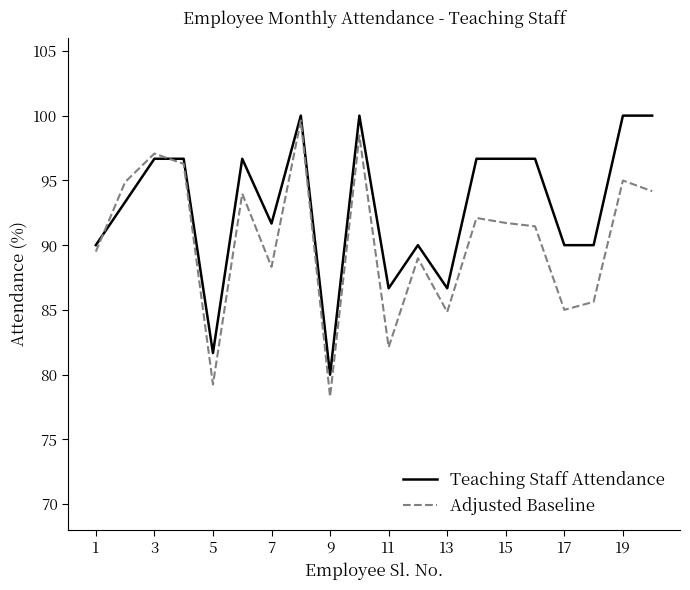

Which series has the largest range (max minus min)?

Adjusted Baseline